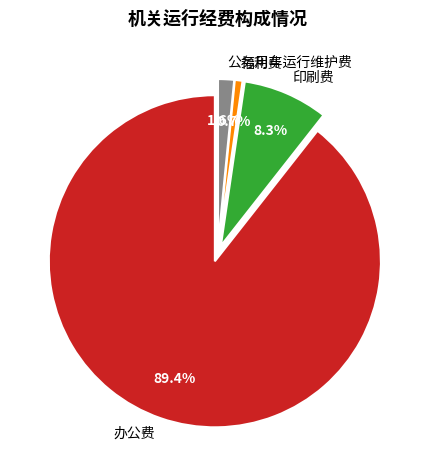

What percentage is NOT represented by 印刷费?

91.7%